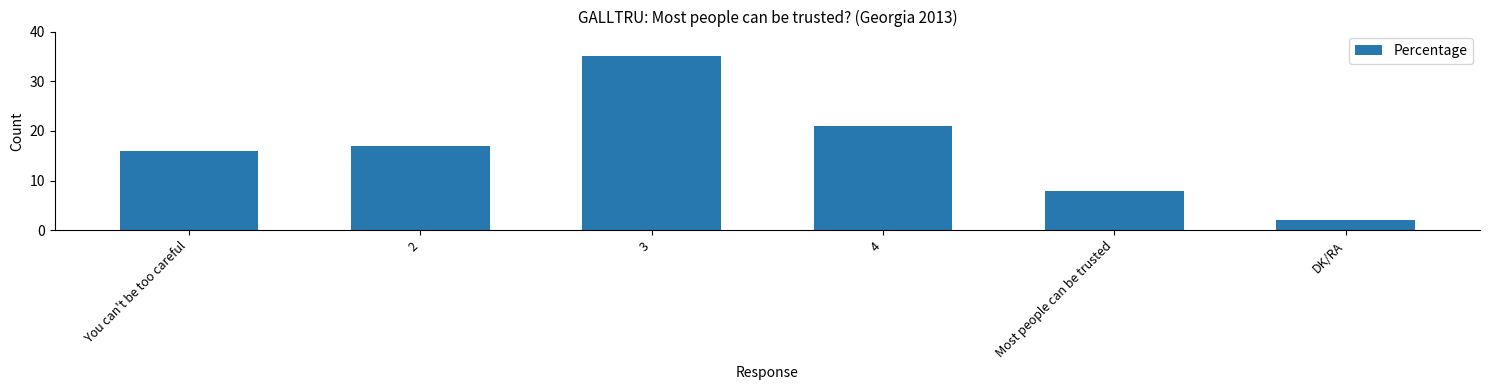

Read the value at 4, to the nearest 5.

20